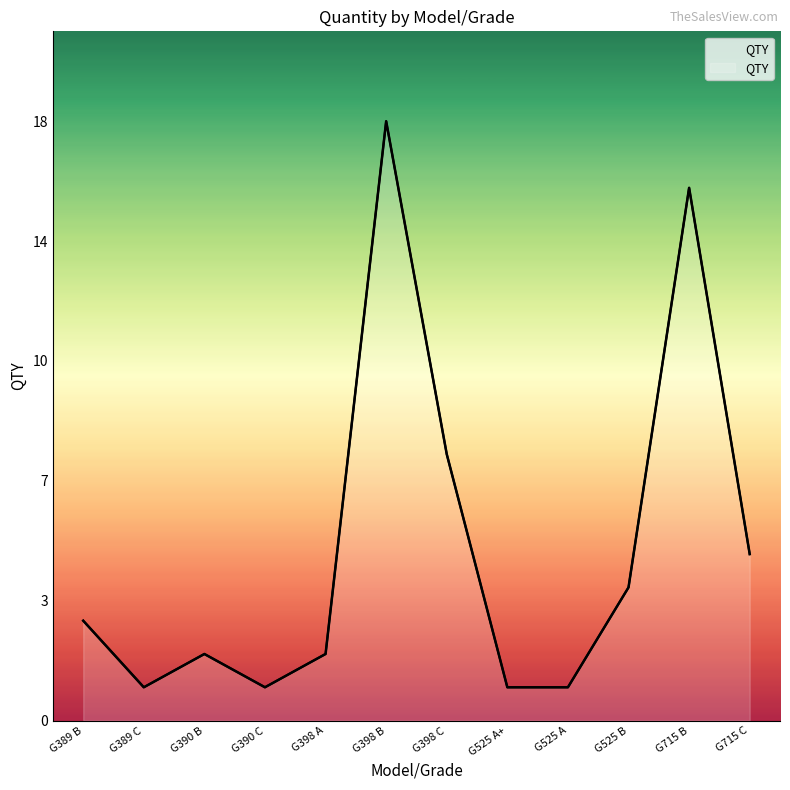

Reading left to right, what are all the values shown in this chart?

G389 B=3	G389 C=1	G390 B=2	G390 C=1	G398 A=2	G398 B=18	G398 C=8	G525 A+=1	G525 A=1	G525 B=4	G715 B=16	G715 C=5